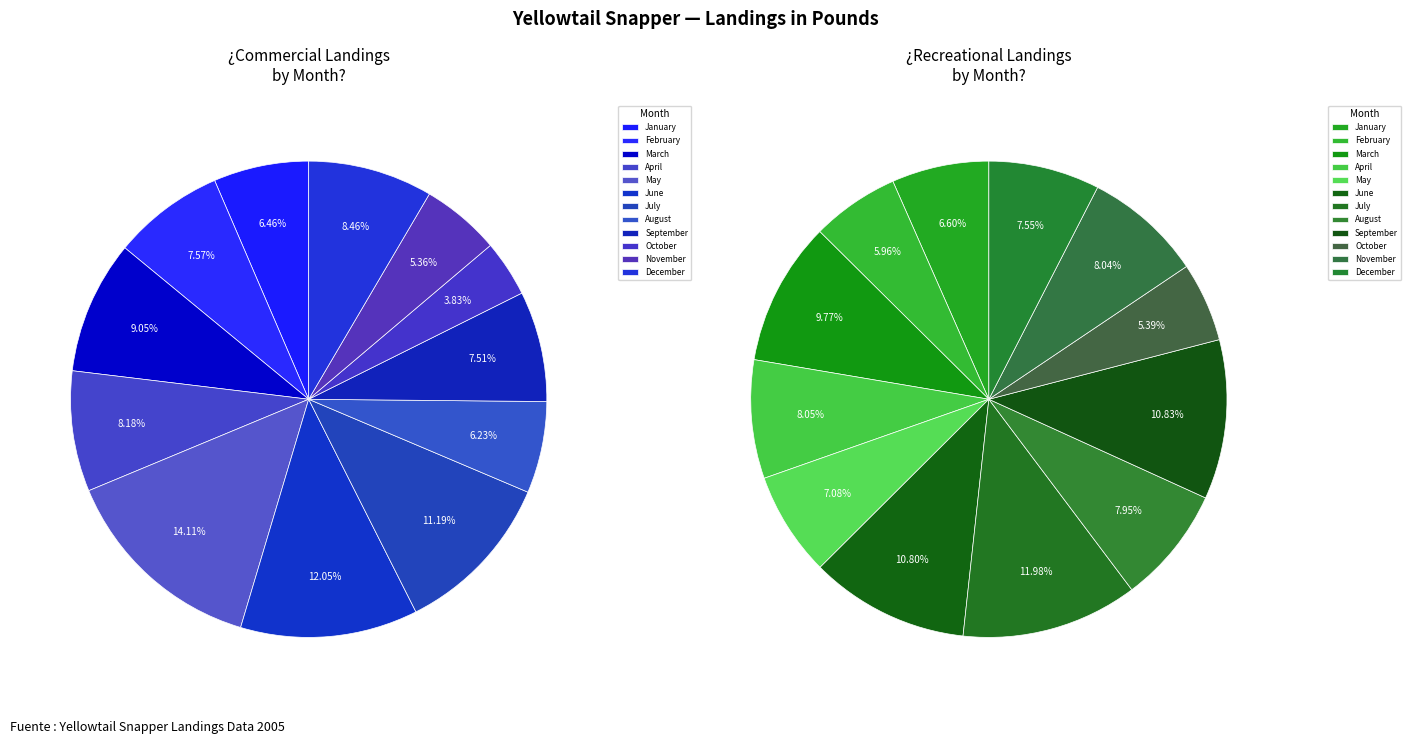

Combined, what portion of the pie is 4 and 7?

20.3%